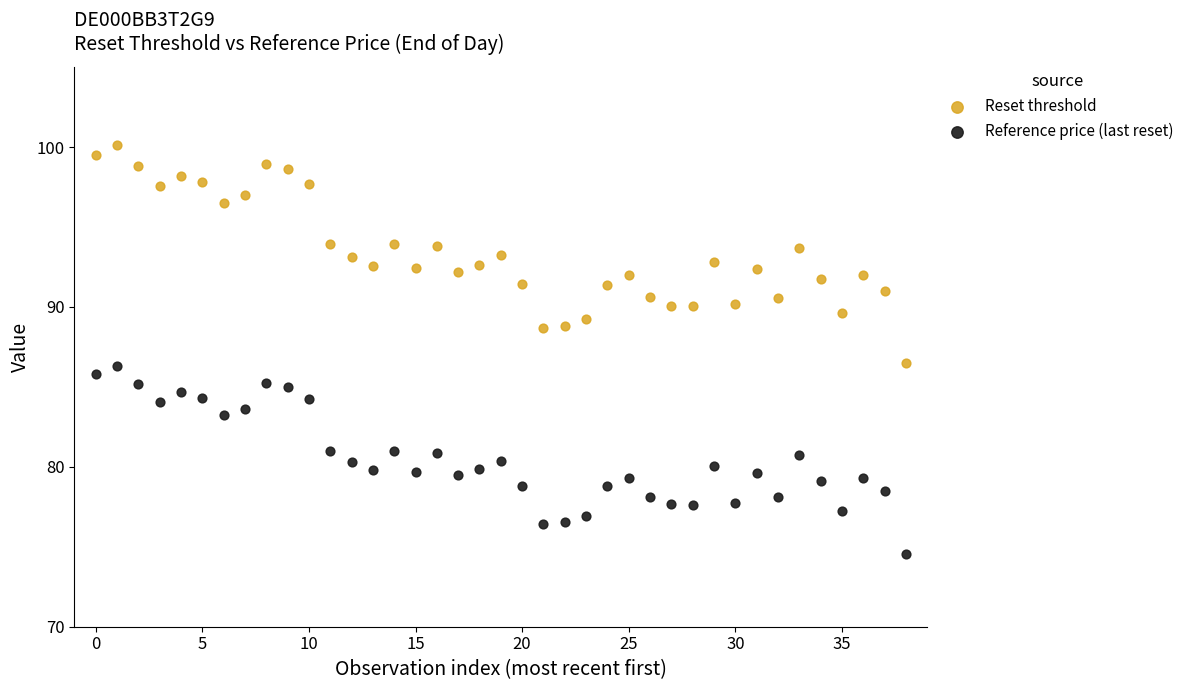

Which series has the largest Y range (max minus min)?

Reset threshold